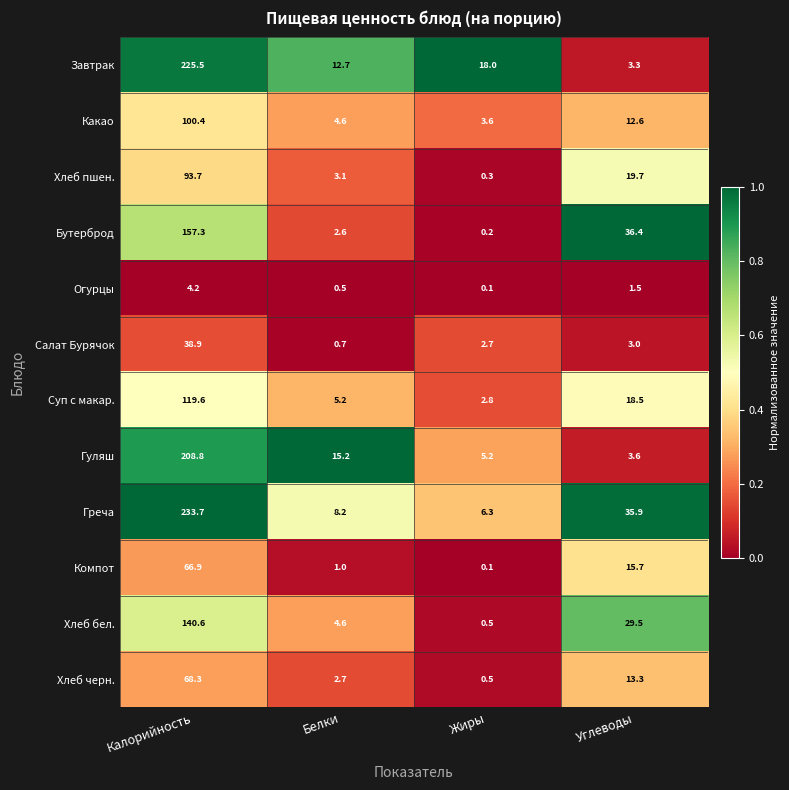

Which category has the highest value in the Какао series?

Калорийность